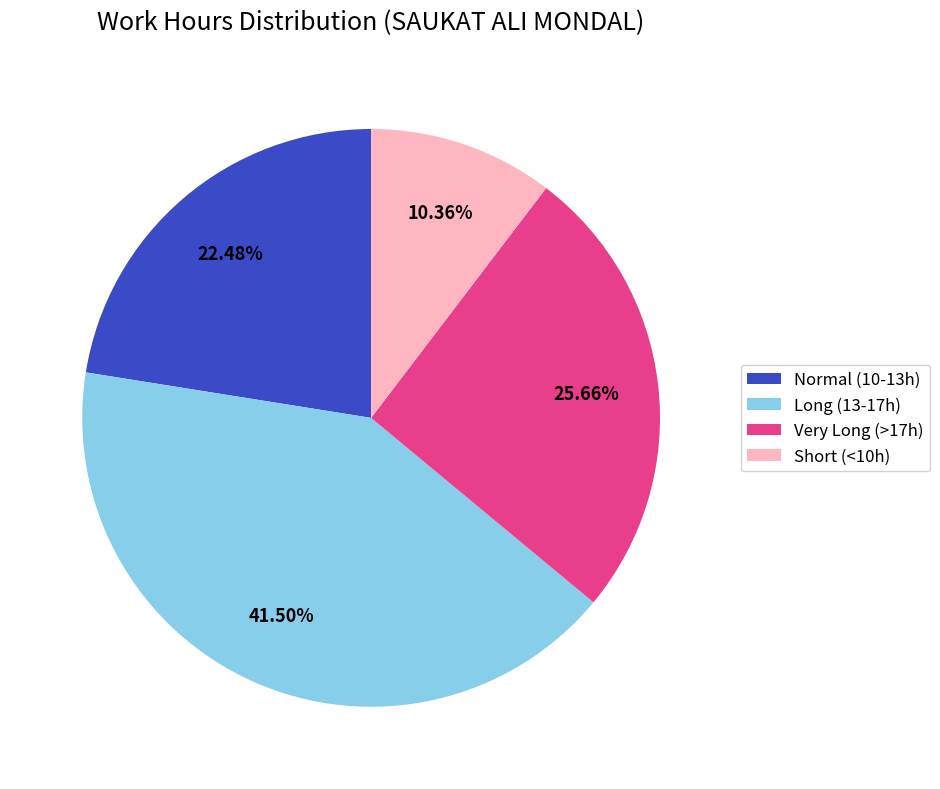

Is there a majority slice in this chart?

No